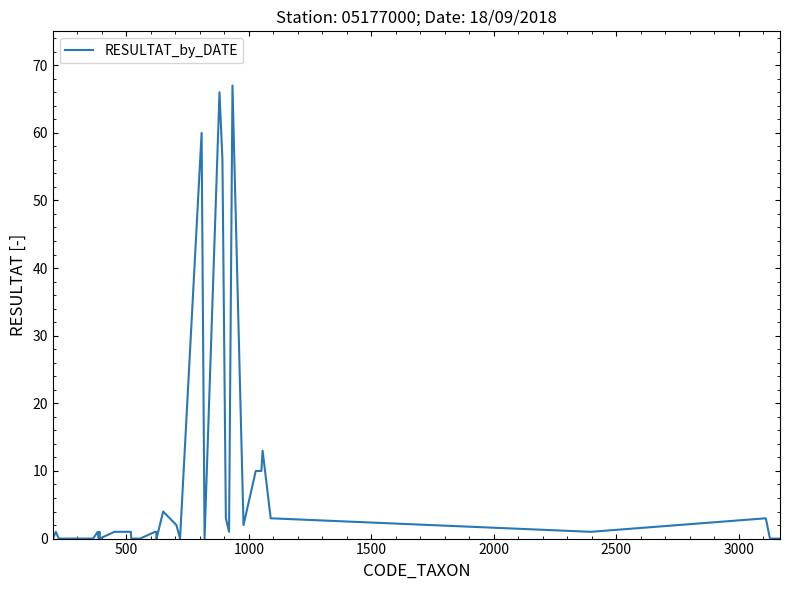

What is the difference between the maximum and minimum values?

67